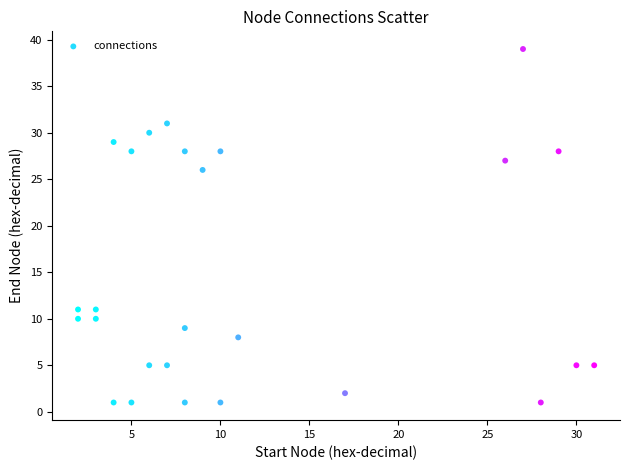

What is the range of X values (max minus min)?

29